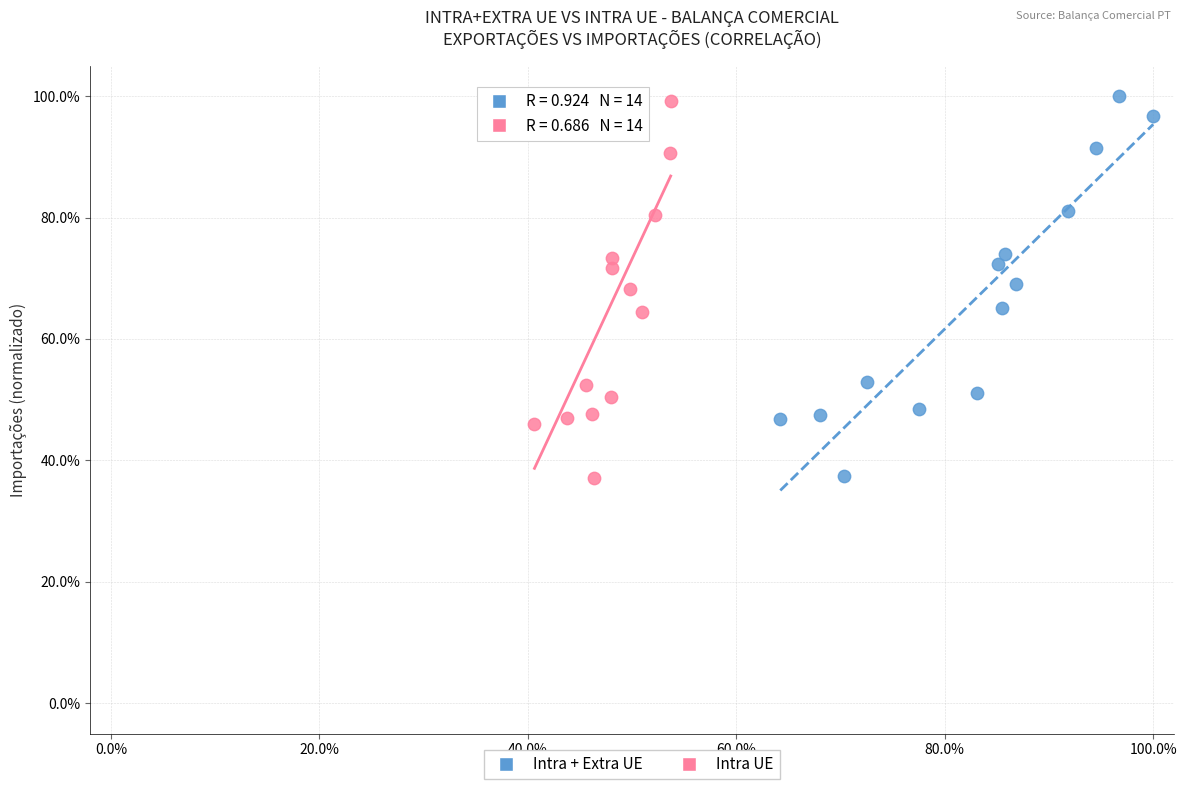

Which series has the widest spread of Y values?

Intra + Extra UE